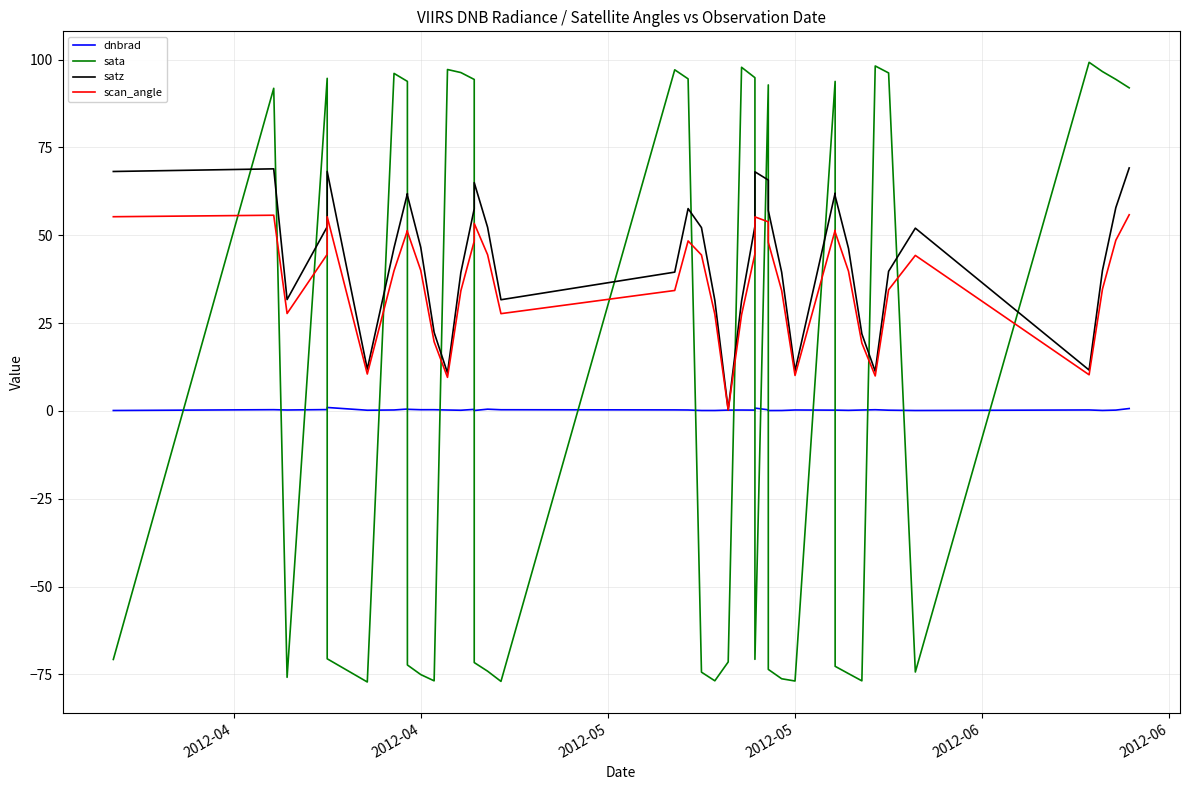

At which category does dnbrad reach its first local peak?

2012-04